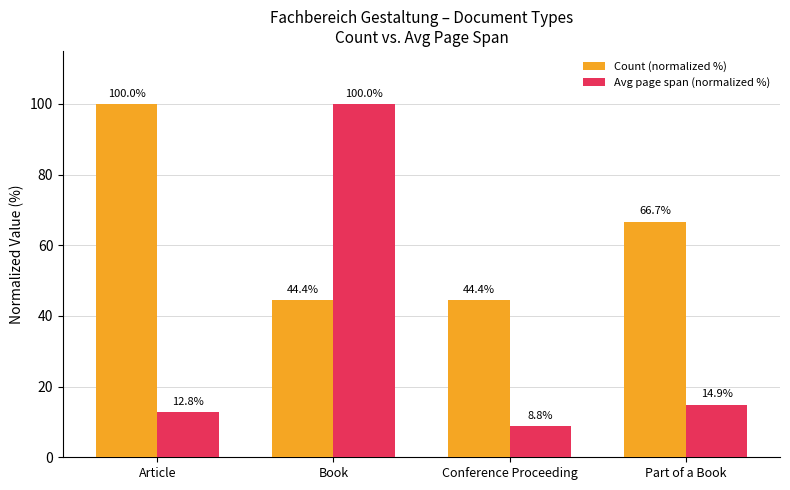

What position from the left is Book?

2